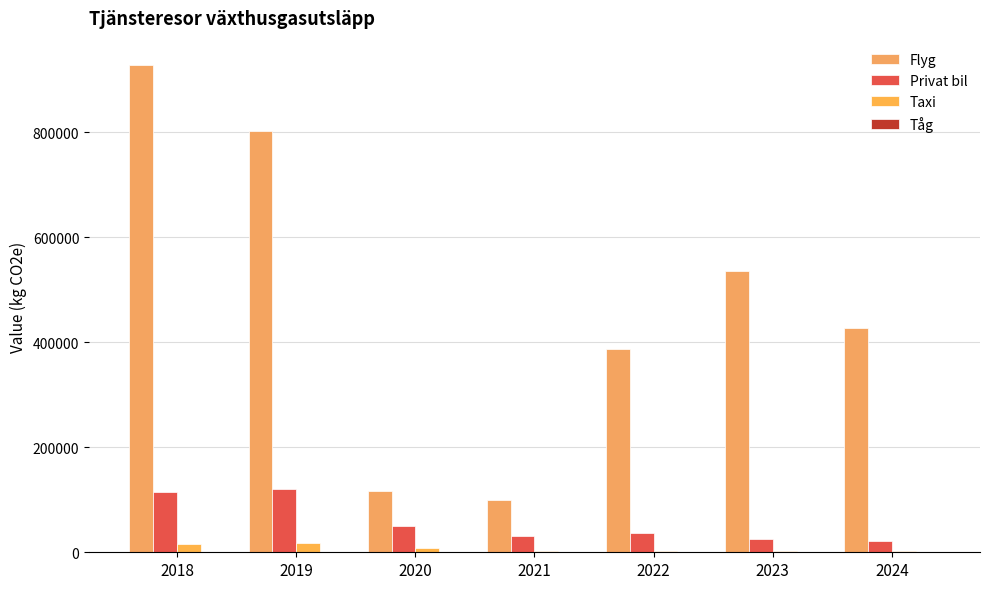

Rank the series by their maximum value, from highest to lowest.

Flyg, Privat bil, Taxi, Tåg